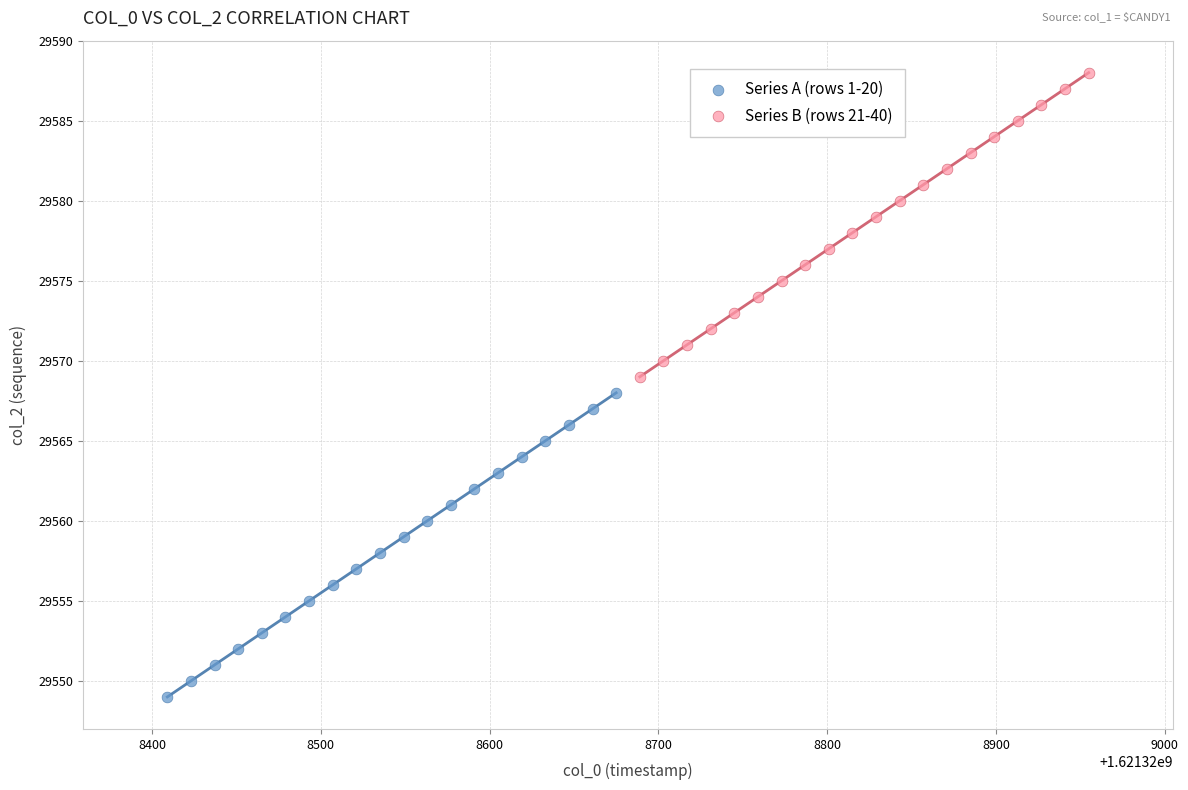

Which series contains the highest Y value?

Series B (rows 21-40)